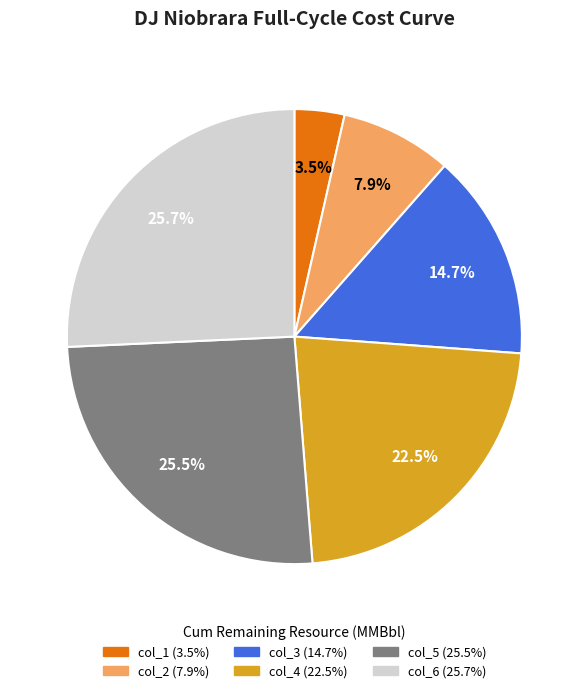

To the nearest percent, what is the combined percentage of col_5 and col_4?

48%